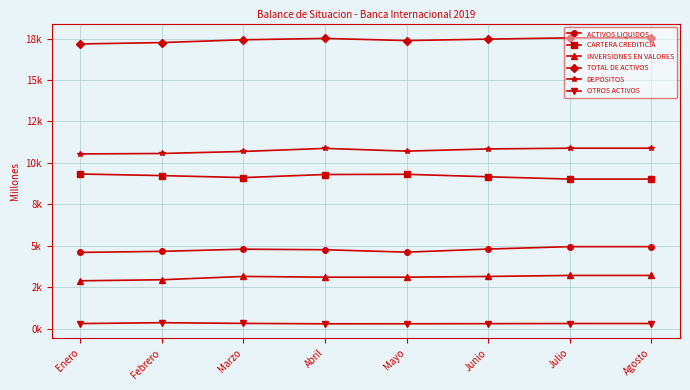

At which label does CARTERA CREDITICIA reach its minimum?

Julio